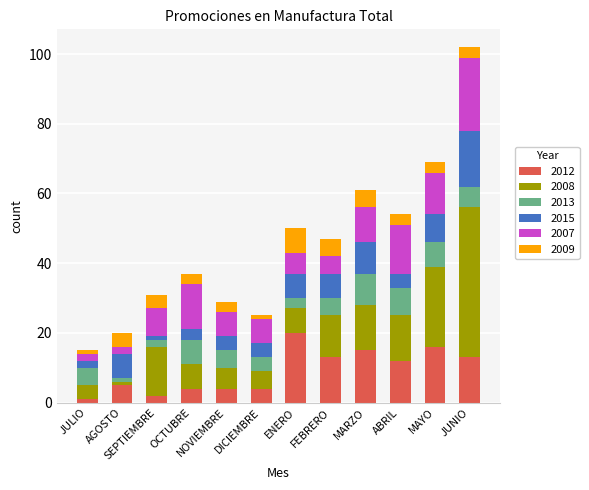

At which category is the sum across all series the highest?

JUNIO